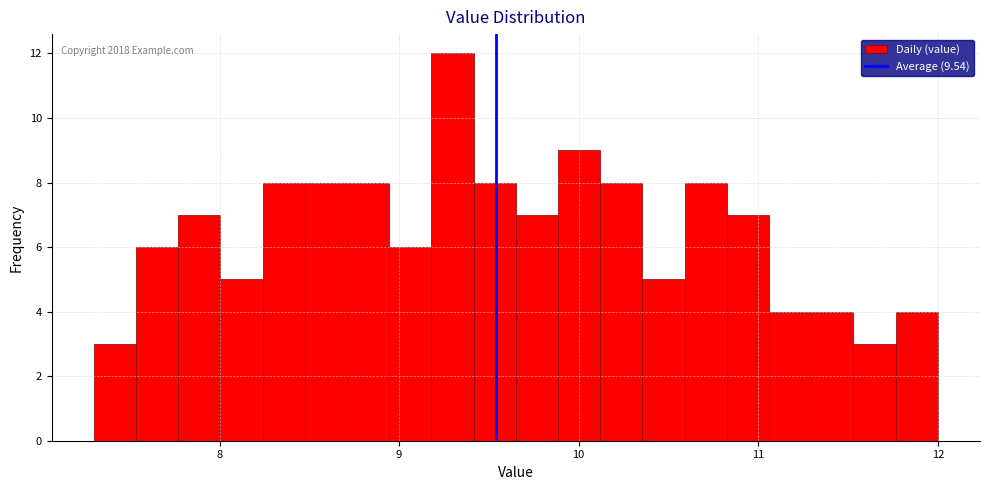

Around what value on the x-axis is the tallest bar? Give the approximate position of its centre, as read against the axis.

9.3